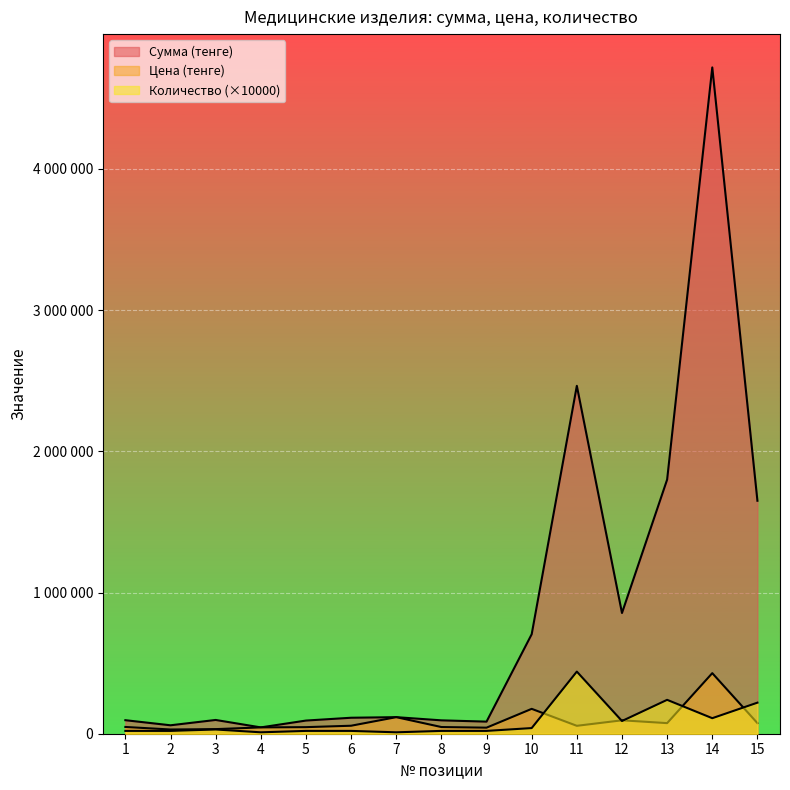

True or false: Цена (тенге) and Сумма (тенге) cross at least once.

False